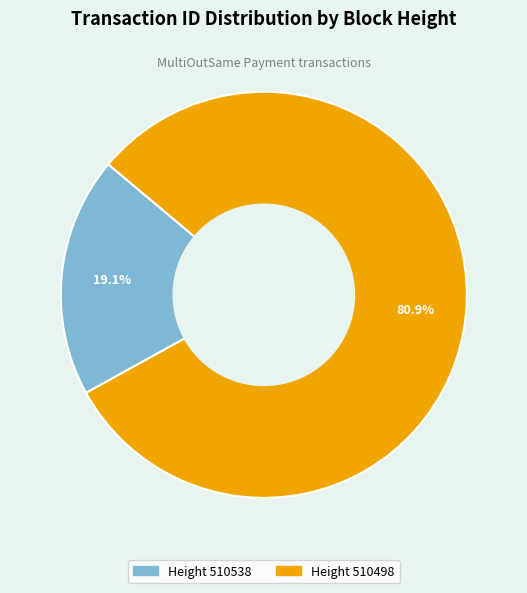

How many segments does this pie chart have?

2